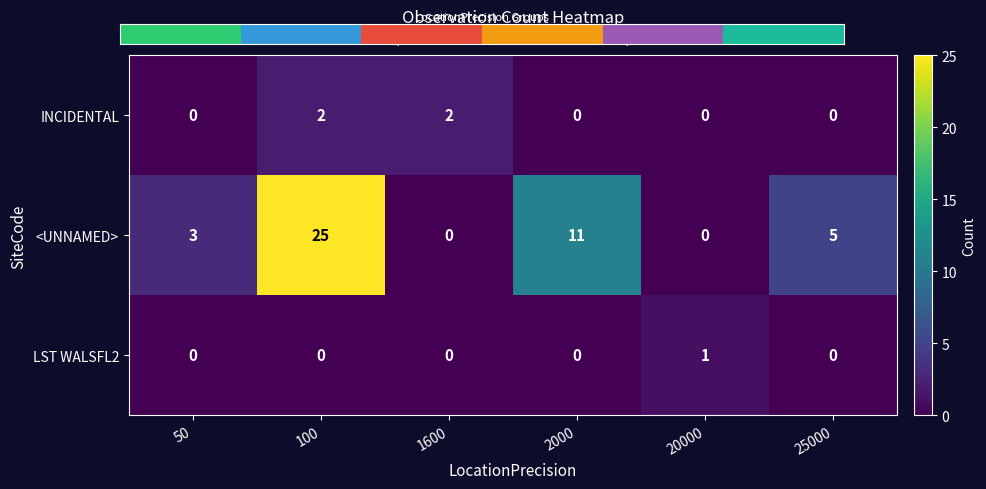

Is it true that LST WALSFL2 equals -1 at 25000?

False